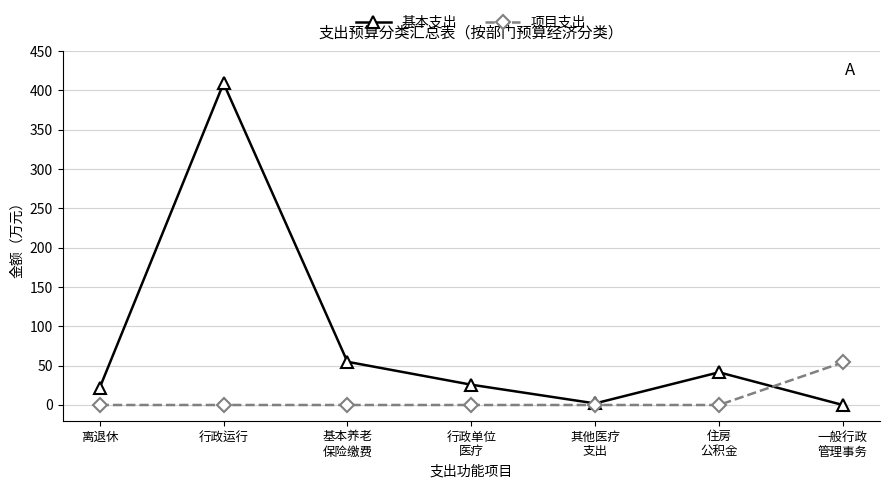

Reading left to right, list all the values displayed in this chart.

基本支出: 21.8	409.1	54.9	25.8	2.0	41.6	0.0
项目支出: 0.0	0.0	0.0	0.0	0.0	0.0	54.1